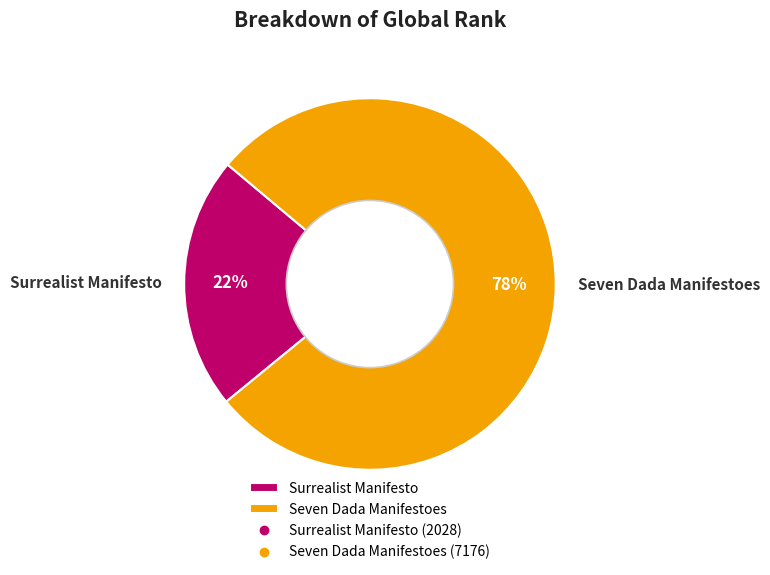

What is the largest slice in the pie chart?

Seven Dada Manifestoes